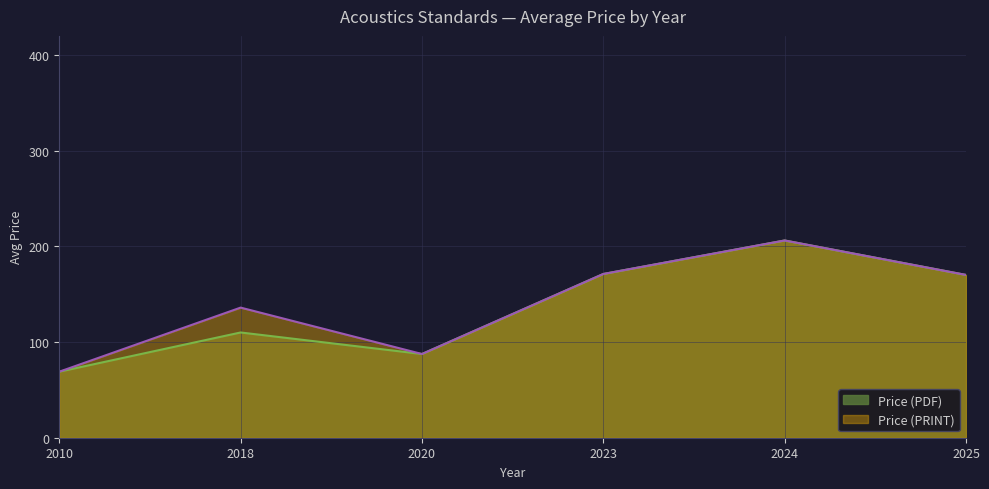

True or false: Price (PRINT) and Price (PDF) cross at least once.

False